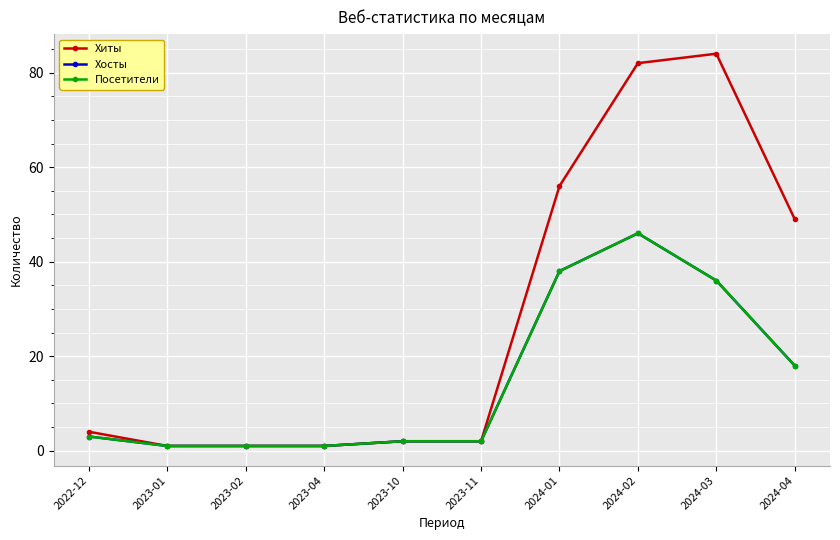

At which category is the sum across all series the highest?

2024-02